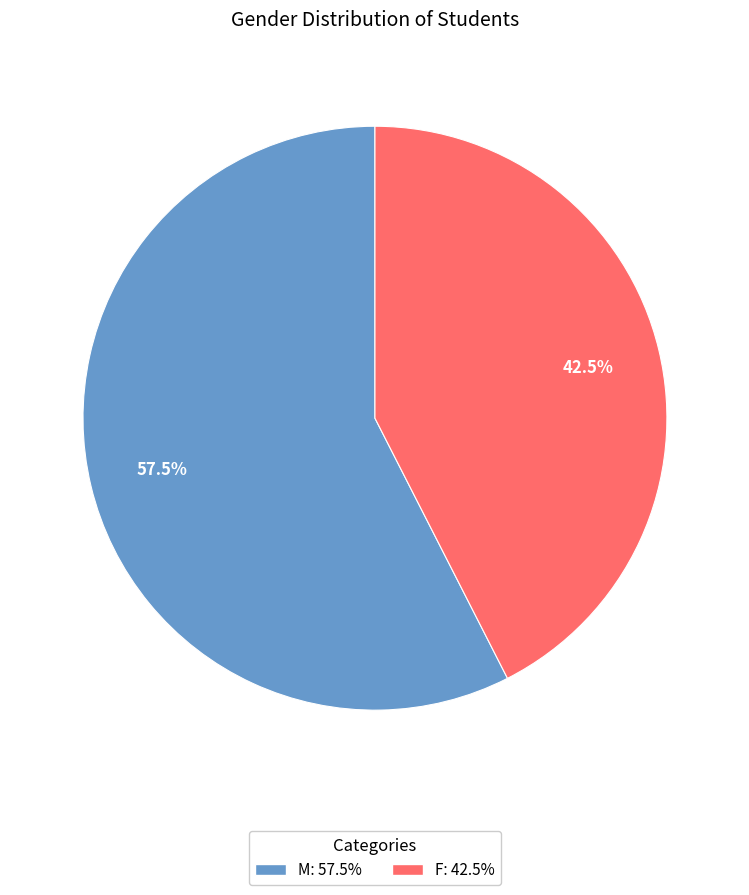

Between M and F, which is larger?

M